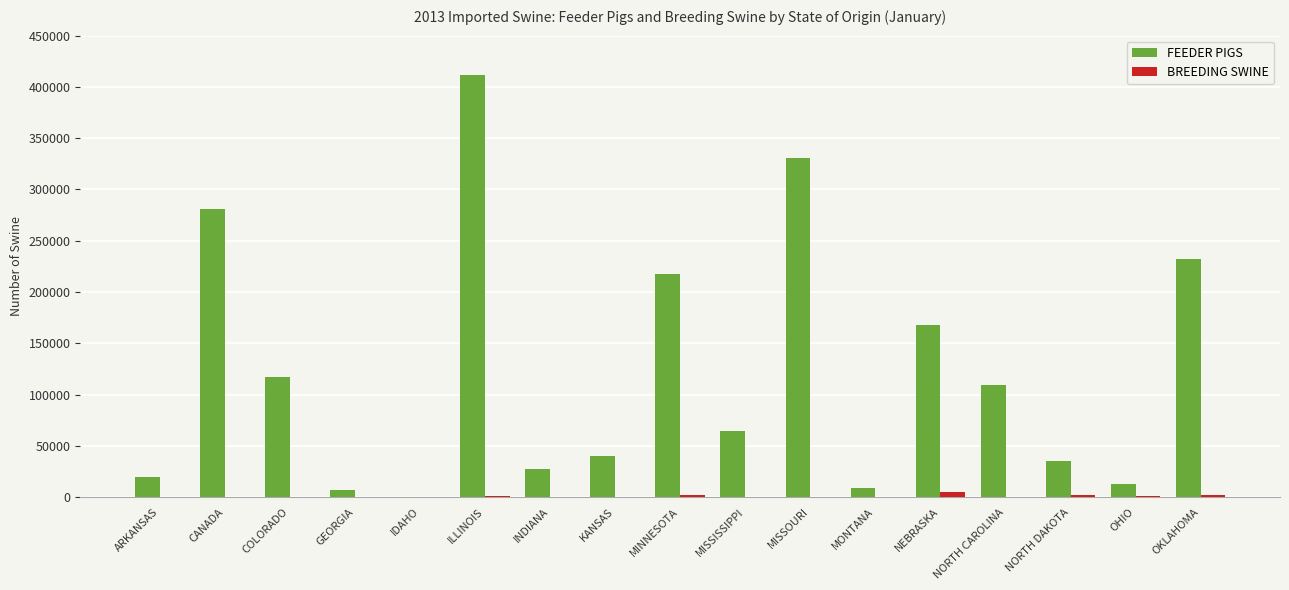

The value of FEEDER PIGS at INDIANA is 27784. True or false?

True